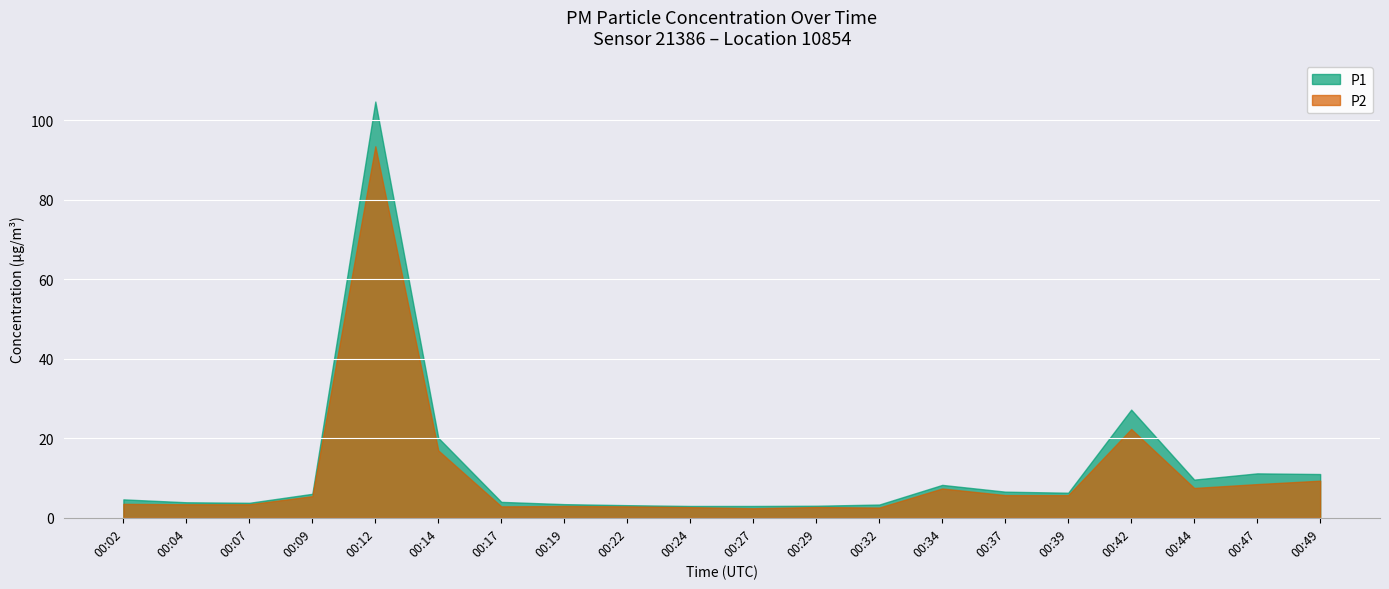

Which series has the largest total across all categories?

P1